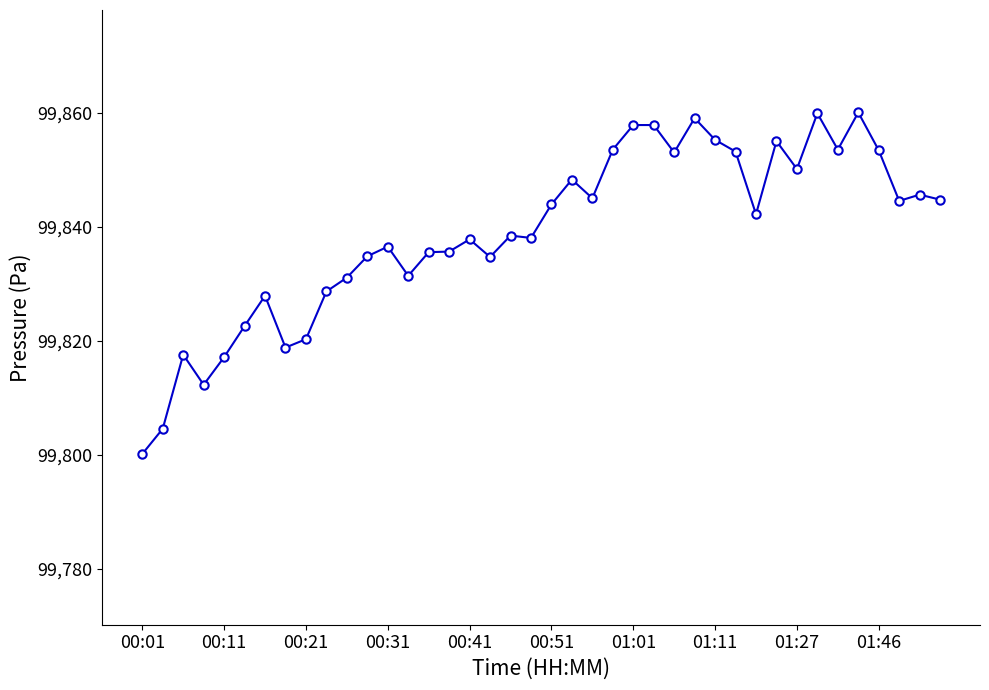

What is the difference between the maximum and minimum values?

60.0